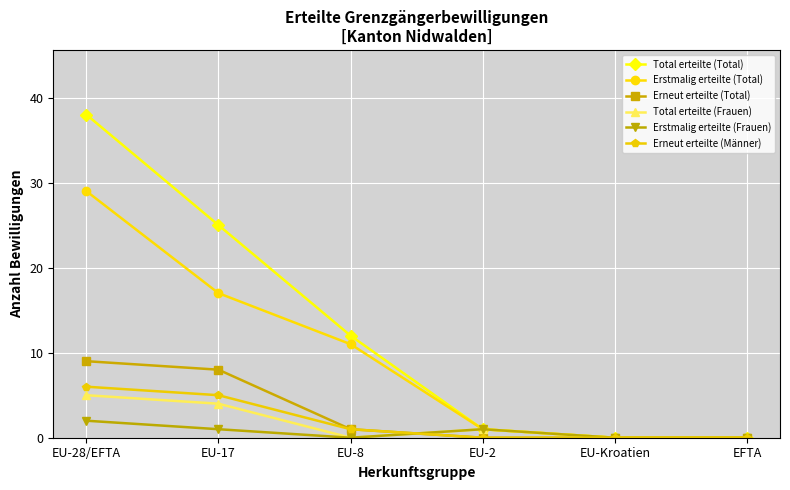

What is the highest value of the Erneut erteilte (Männer) series?

6